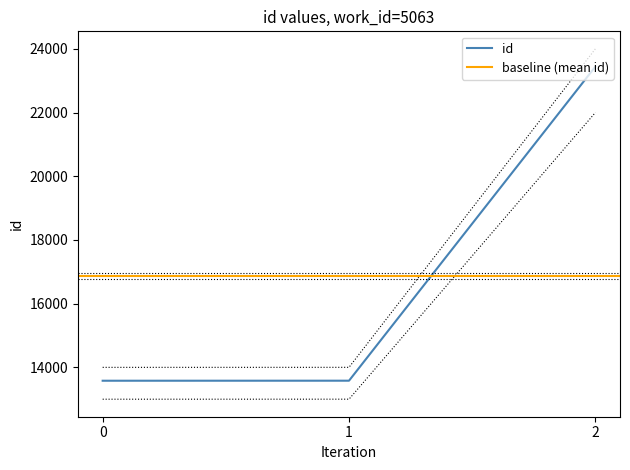

What is the maximum value for id?

23443